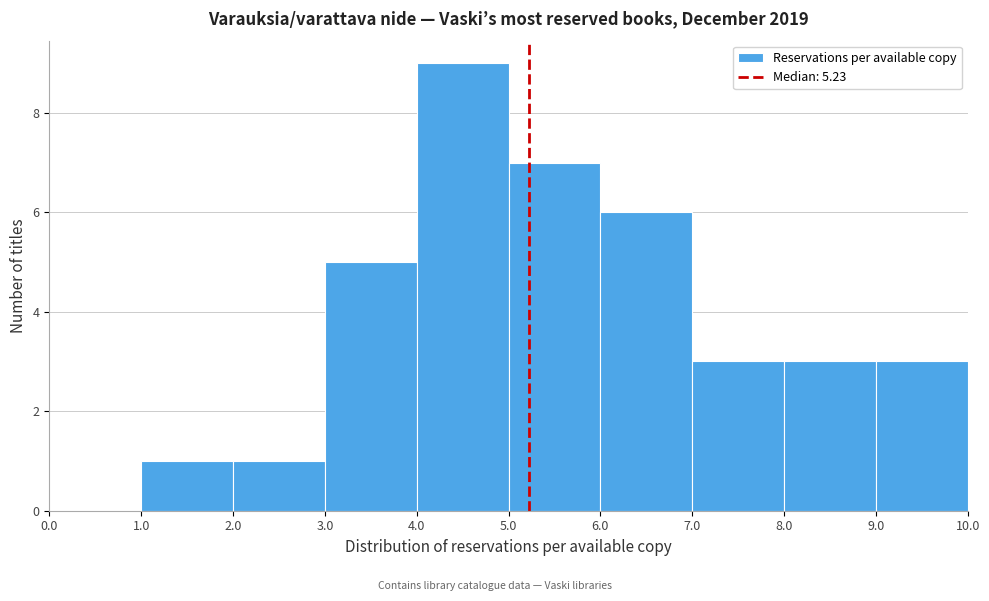

Reading left to right, list every bar in this chart as the range it spans on the x-axis followed by its height. The values are not printed on the chart, so give them approximately, as read against the axis.

0.0 to 1.0: 0
1.0 to 2.0: 1
2.0 to 3.0: 1
3.0 to 4.0: 5
4.0 to 5.0: 9
5.0 to 6.0: 7
6.0 to 7.0: 6
7.0 to 8.0: 3
8.0 to 9.0: 3
9.0 to 10.0: 3